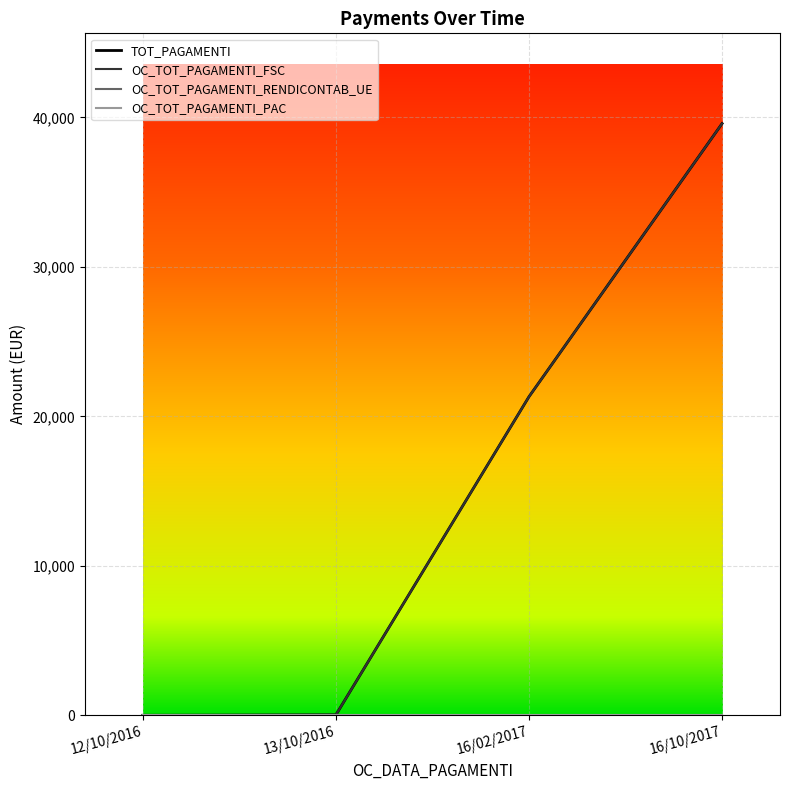

The value of TOT_PAGAMENTI at 13/10/2016 is 17.9. True or false?

False